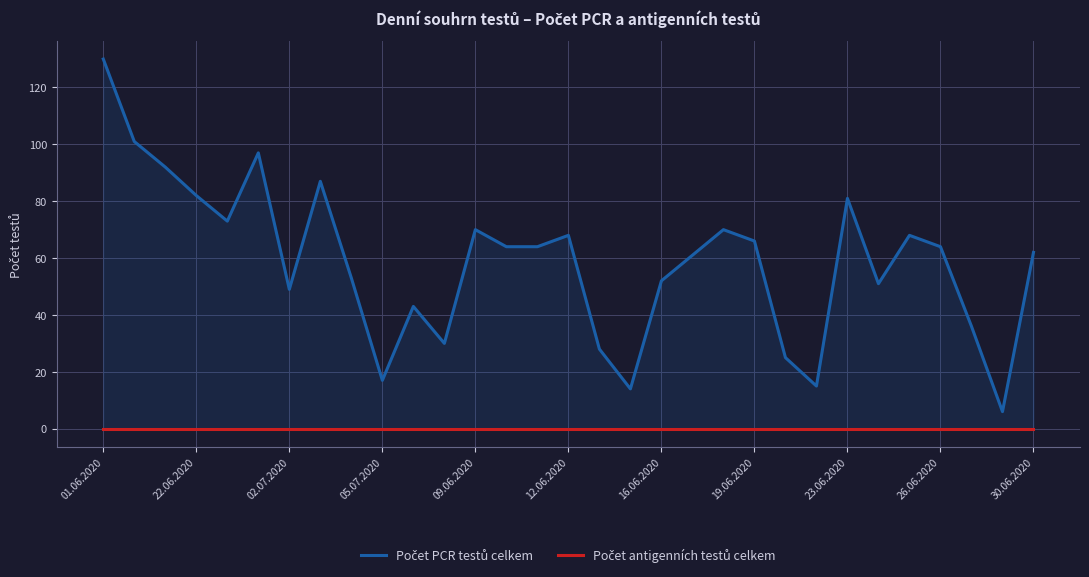

True or false: Počet antigenních testů celkem and Počet PCR testů celkem intersect in this chart.

False